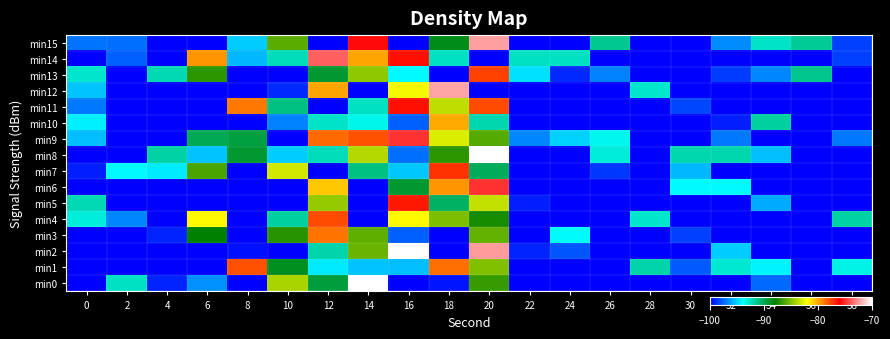

What is the total value across all series at 24?

-1716.7